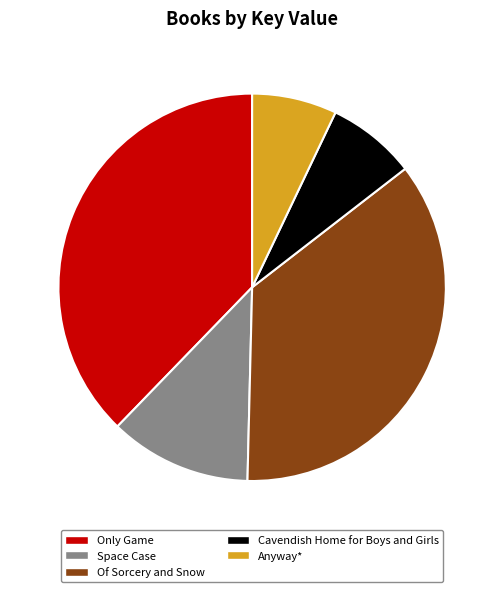

Count the number of slices in the pie.

5